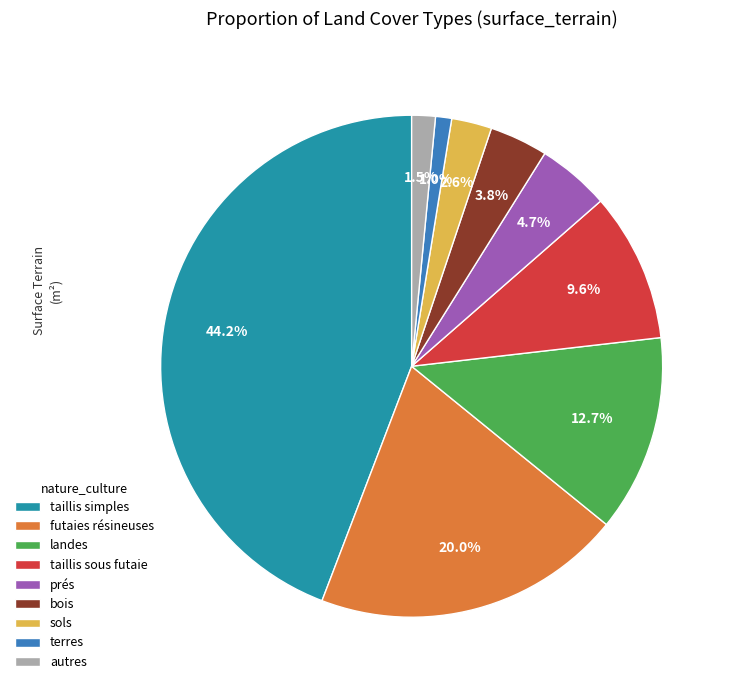

Is it true that landes is 1% of the pie?

False